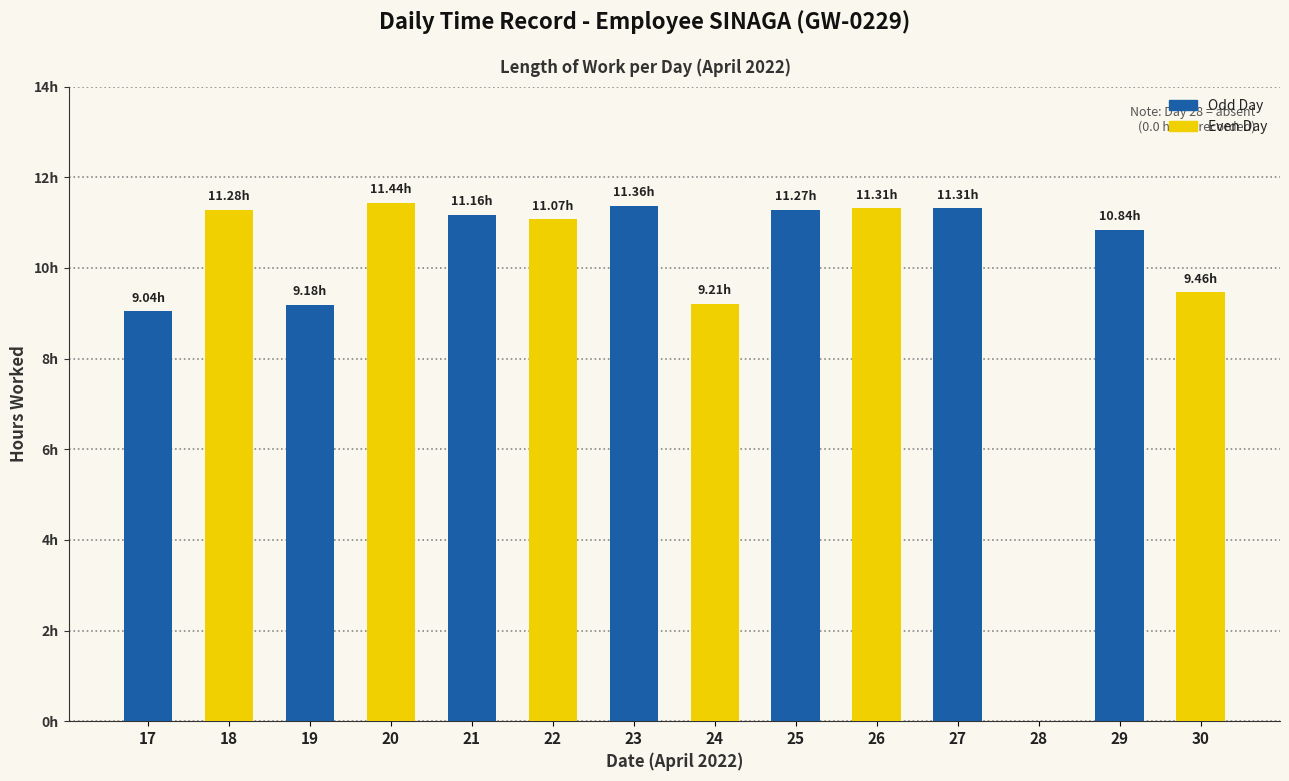

Are the bars horizontal?

No